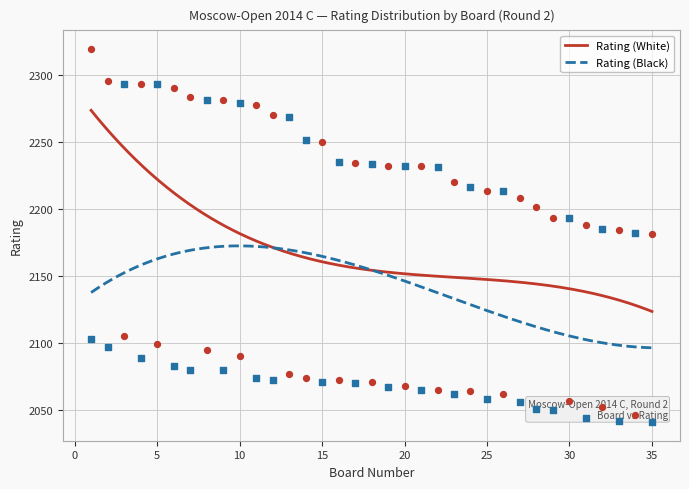

Which series reaches the maximum Y coordinate?

Rating (White)